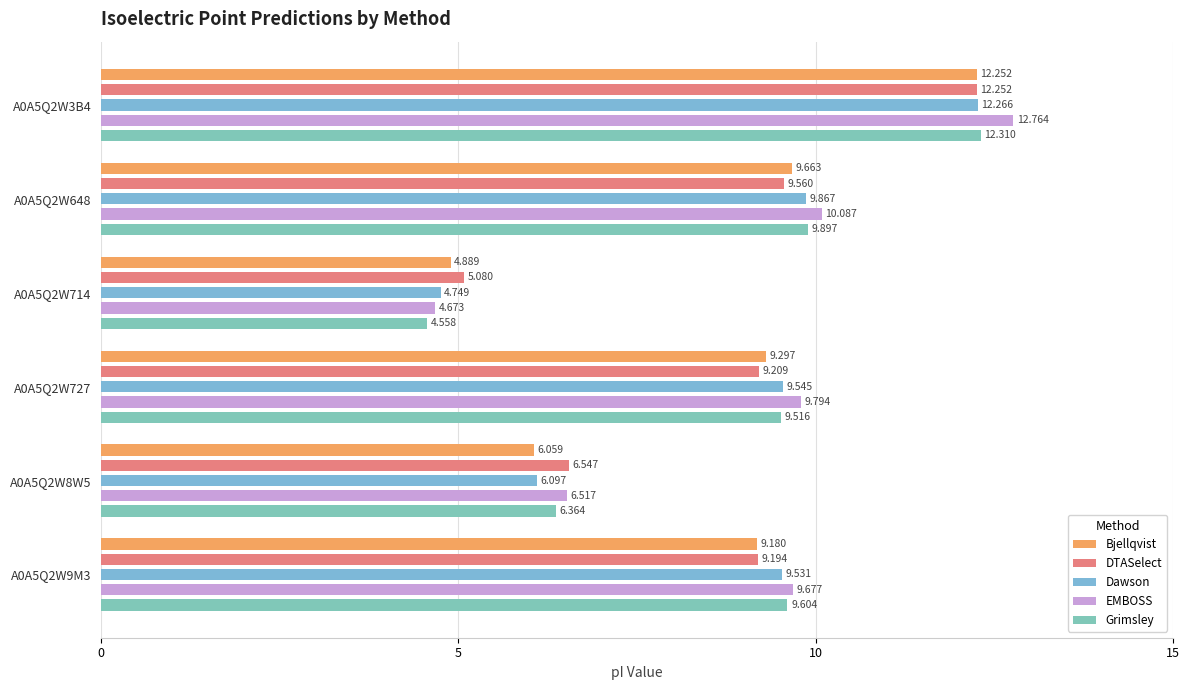

How many values in the DTASelect series are below 9?

2